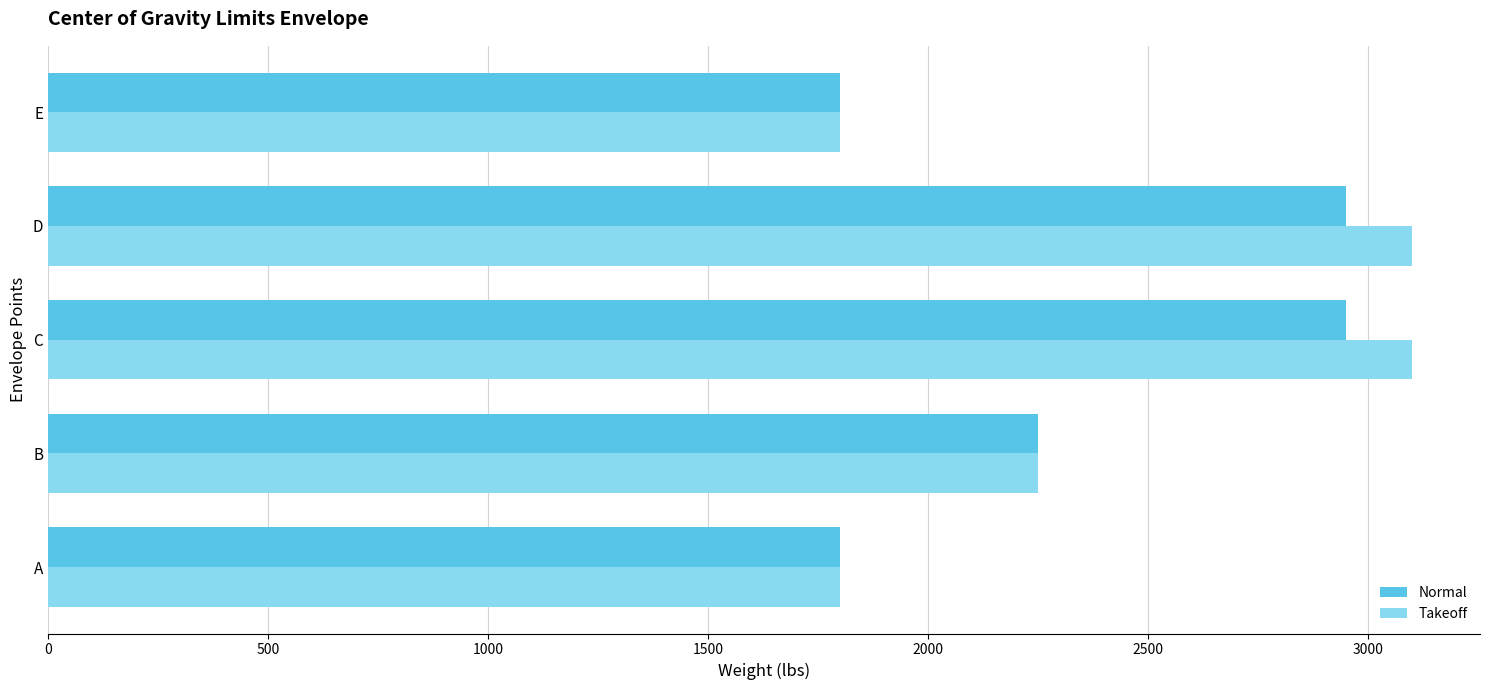

The value of Takeoff at E is 2611. True or false?

False